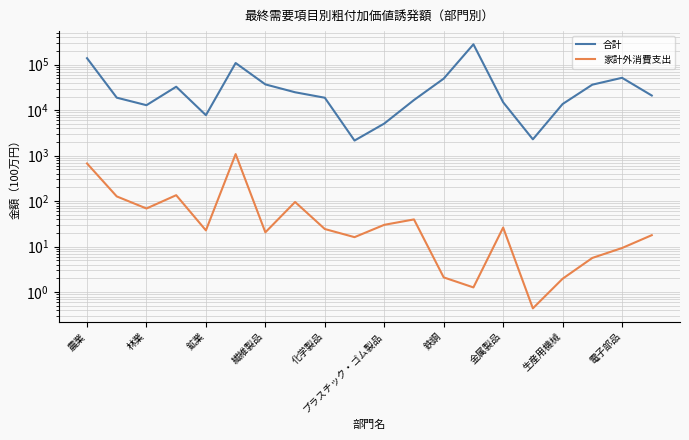

Which series changed the most between 電子部品 and 12?

合計